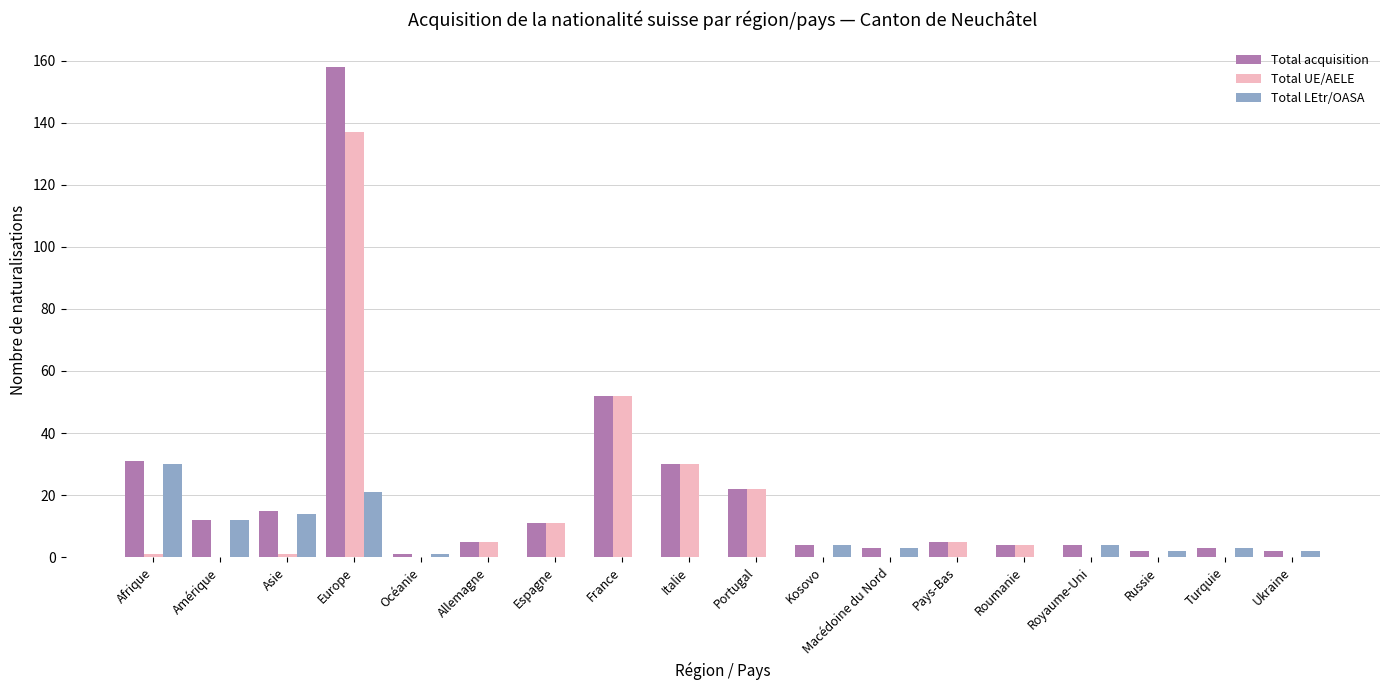

Which series has the widest spread of values?

Total acquisition